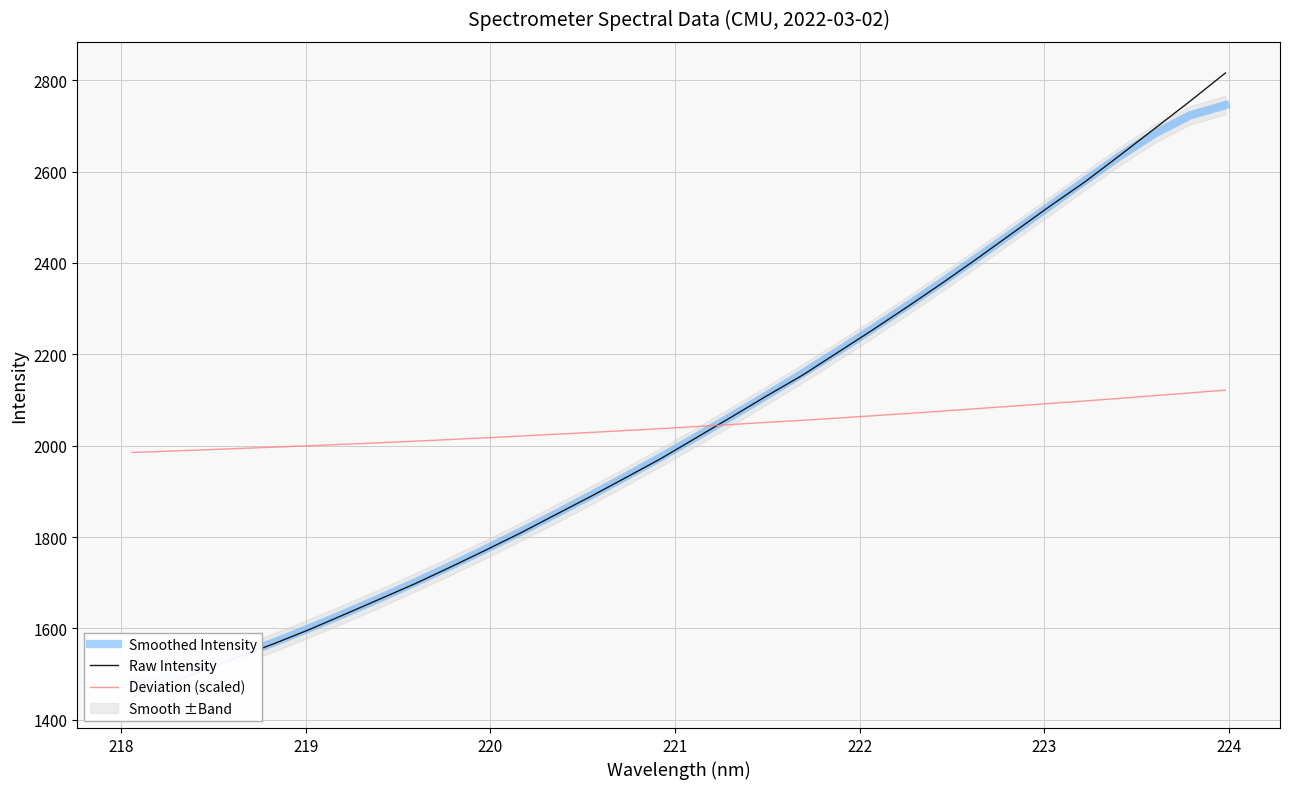

What is the greatest value displayed?

2815.8